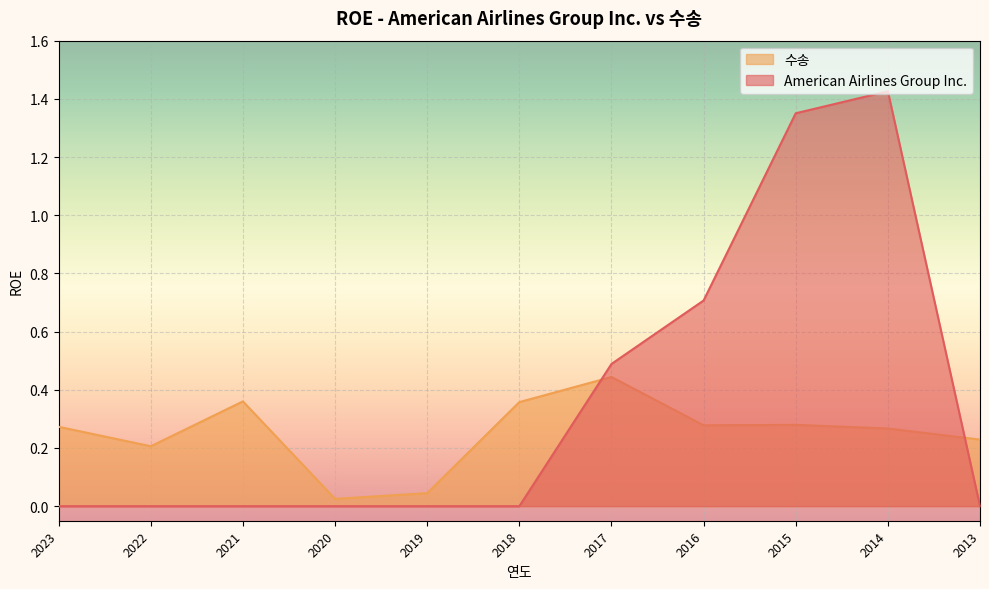

What is the sum of all 수송 values?

2.8